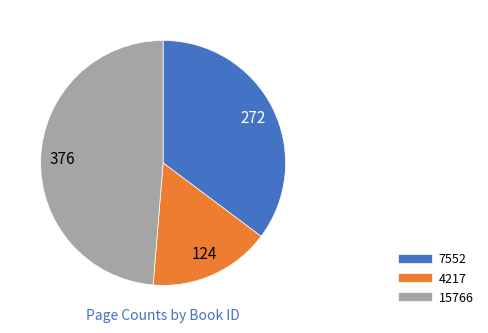

Does 15766 represent more than half of the total?

No